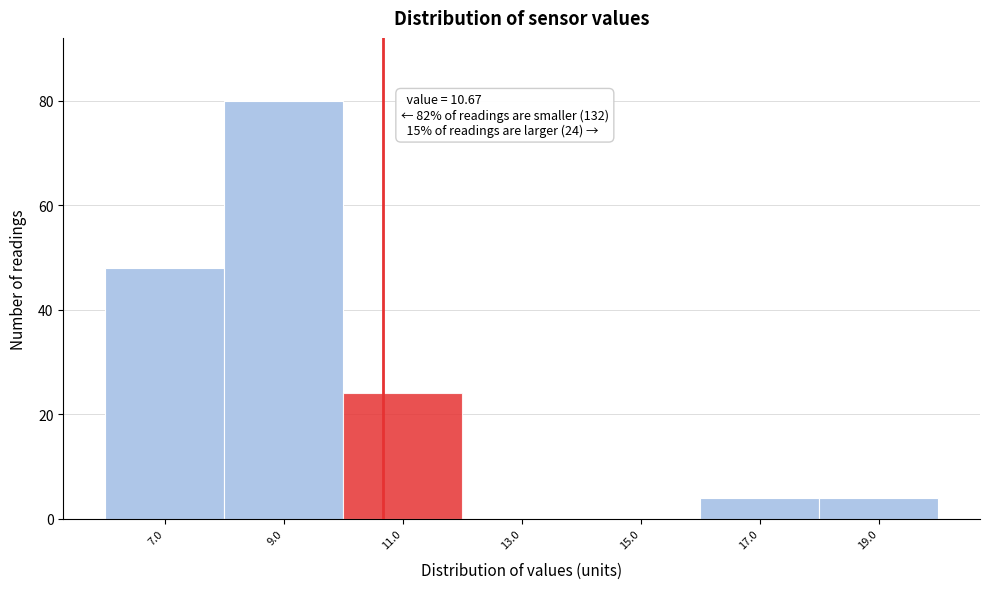

Over which range of the x-axis is the bar tallest?

8 to 10